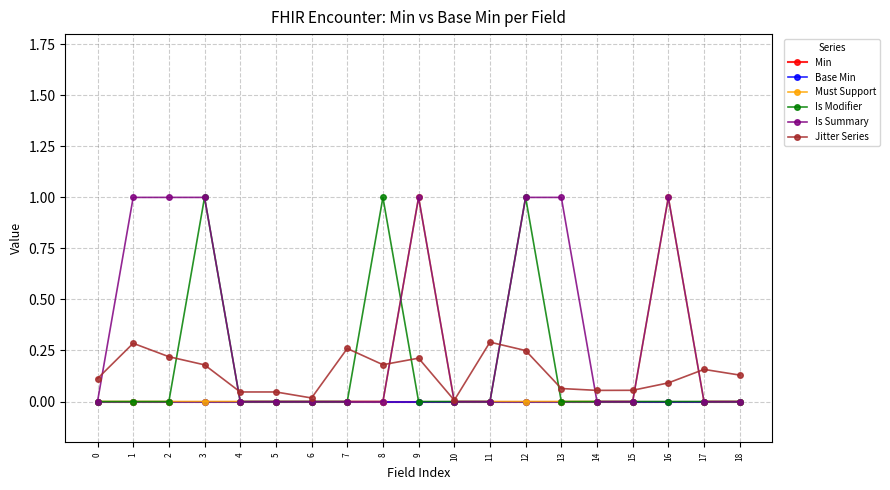

At how many categories does at least one series exceed 0?

19